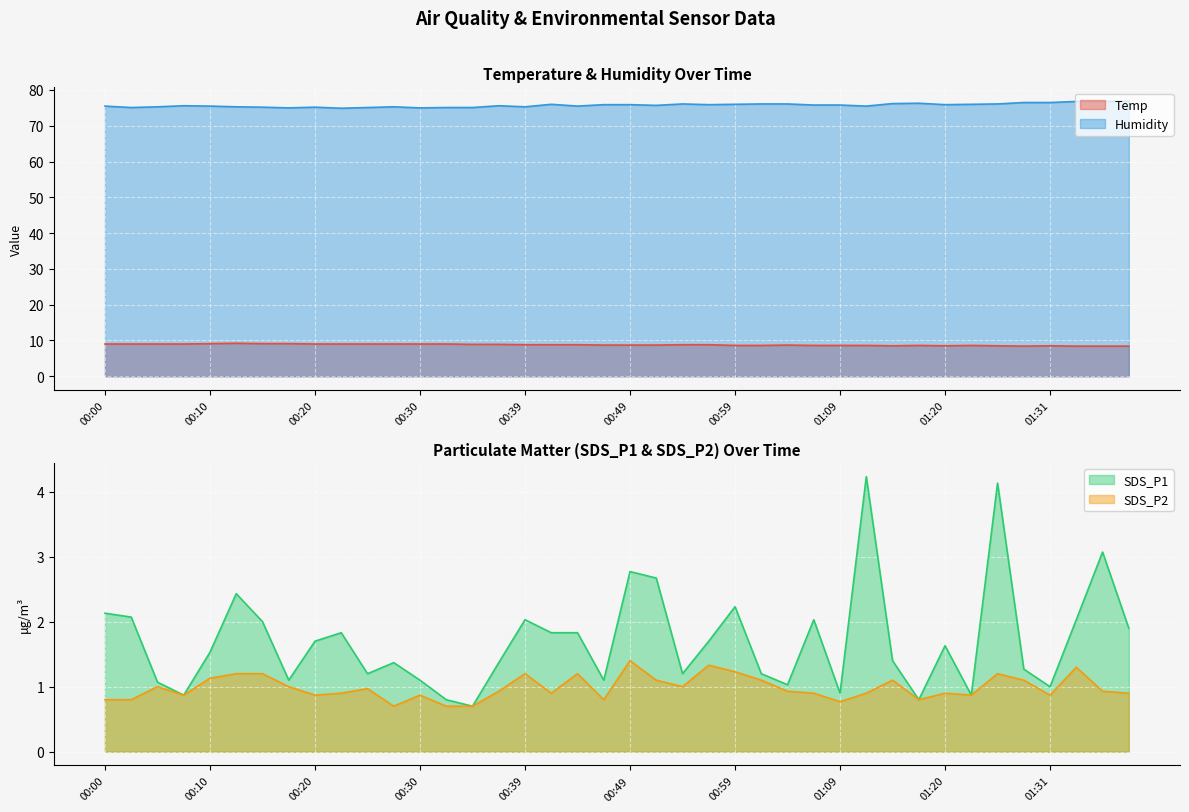

What is the highest value of the SDS_P1 series?

4.2